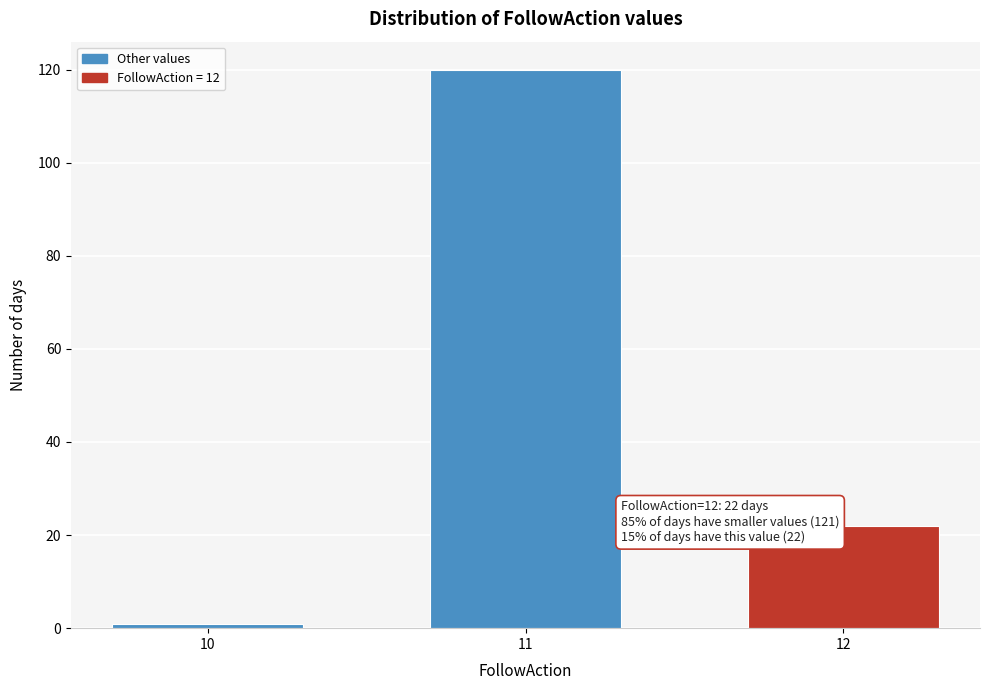

Reading right to left, transcribe all the data shown in this chart.

12=22	11=120	10=1